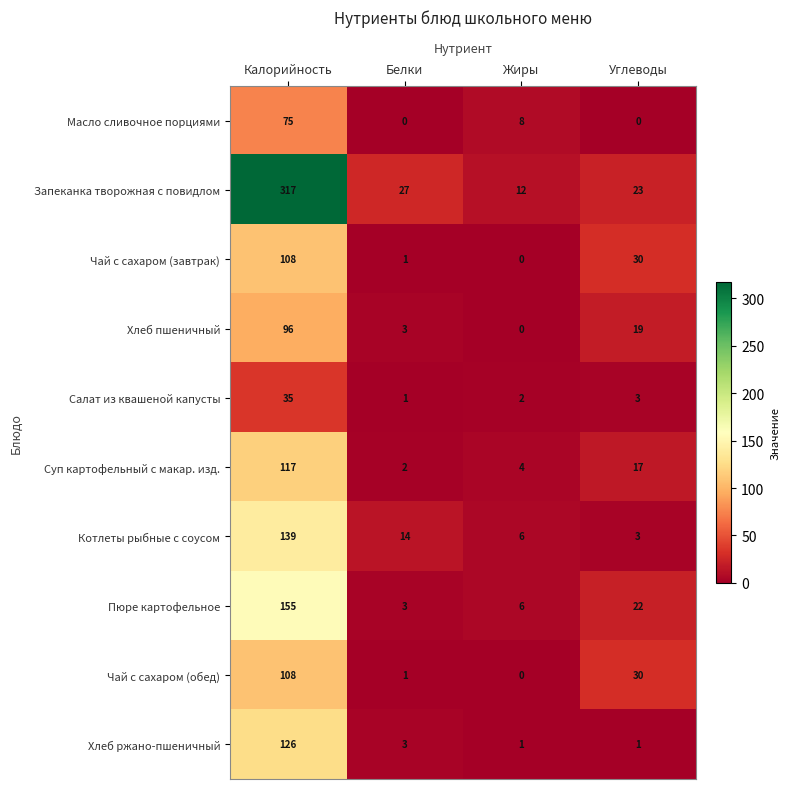

At which category is the sum across all series the highest?

Калорийность